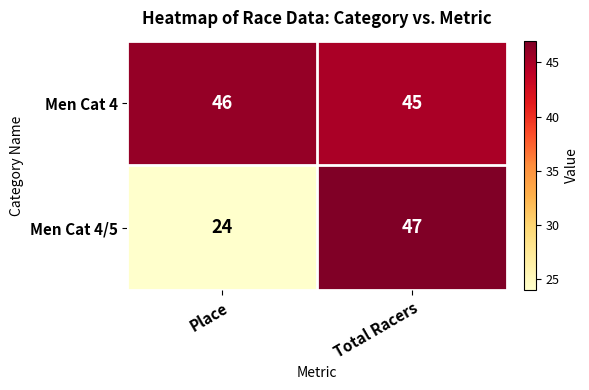

What is the maximum value for Men Cat 4/5?

47